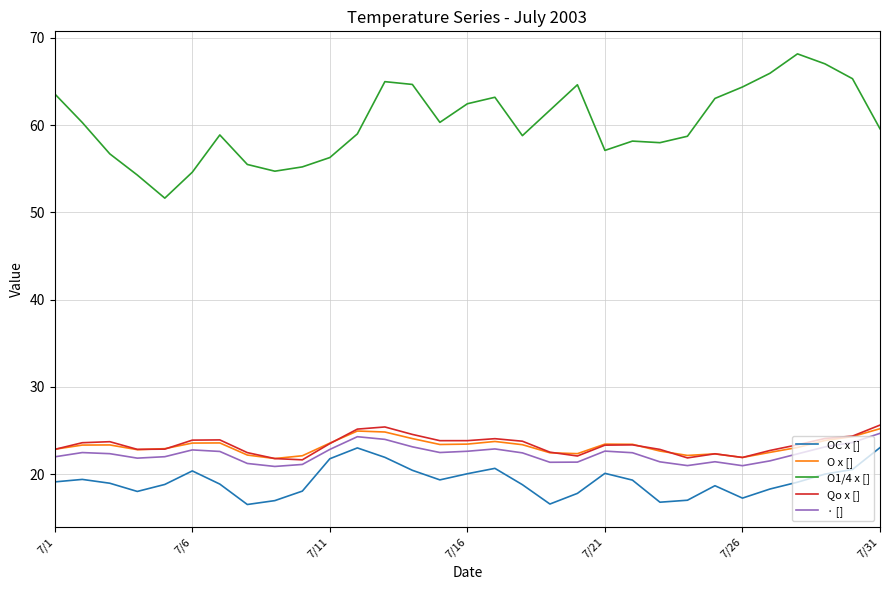

True or false: O1/4 x [] and · [] intersect in this chart.

False